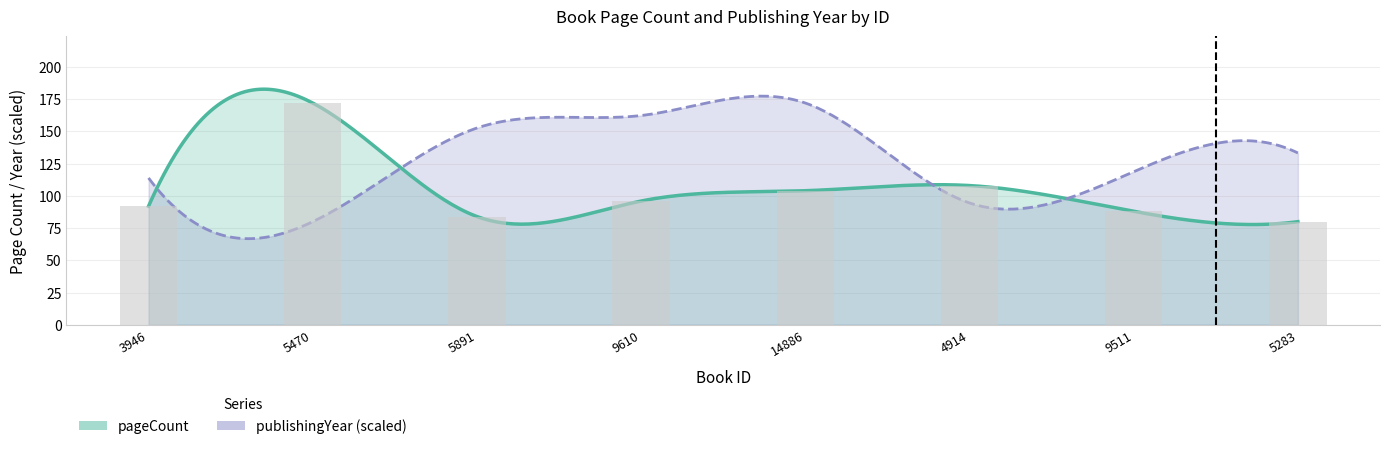

List the labels in order of value, smallest first.

5283, 5891, 9511, 3946, 9610, 14886, 4914, 5470